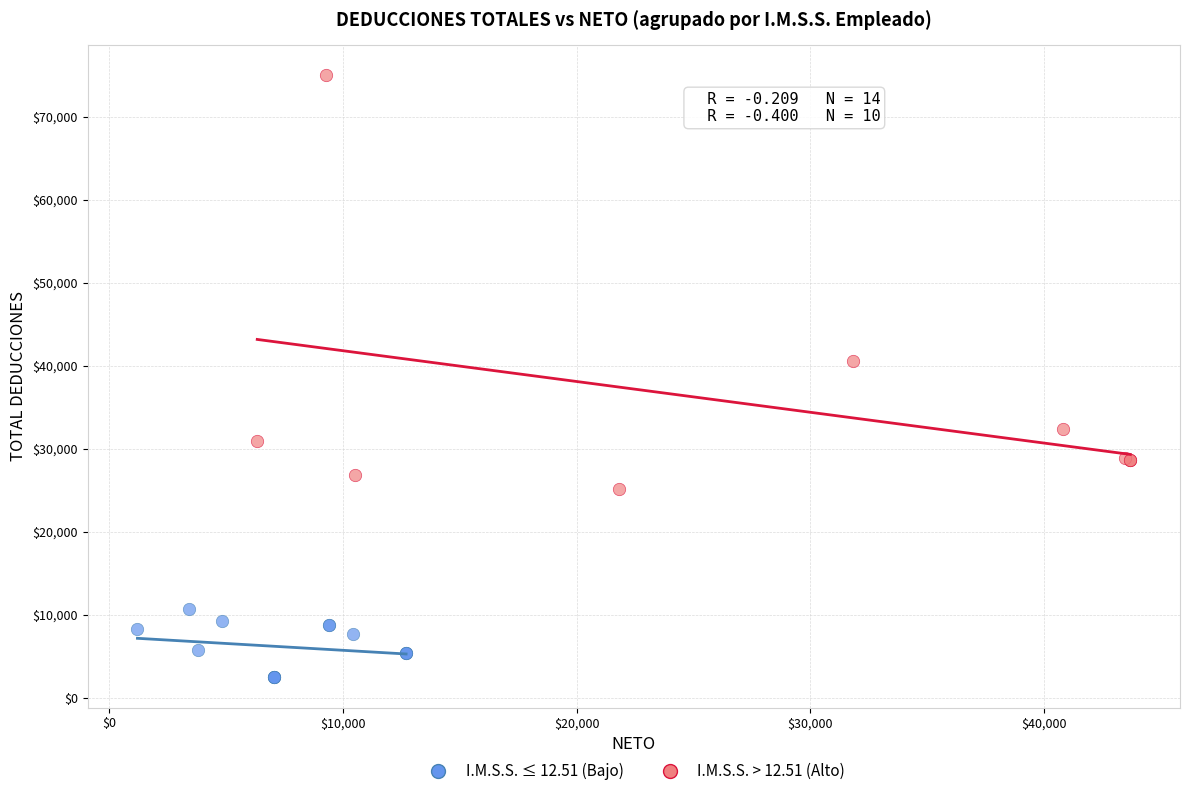

Which series reaches the maximum Y coordinate?

I.M.S.S. > 12.51 (Alto)